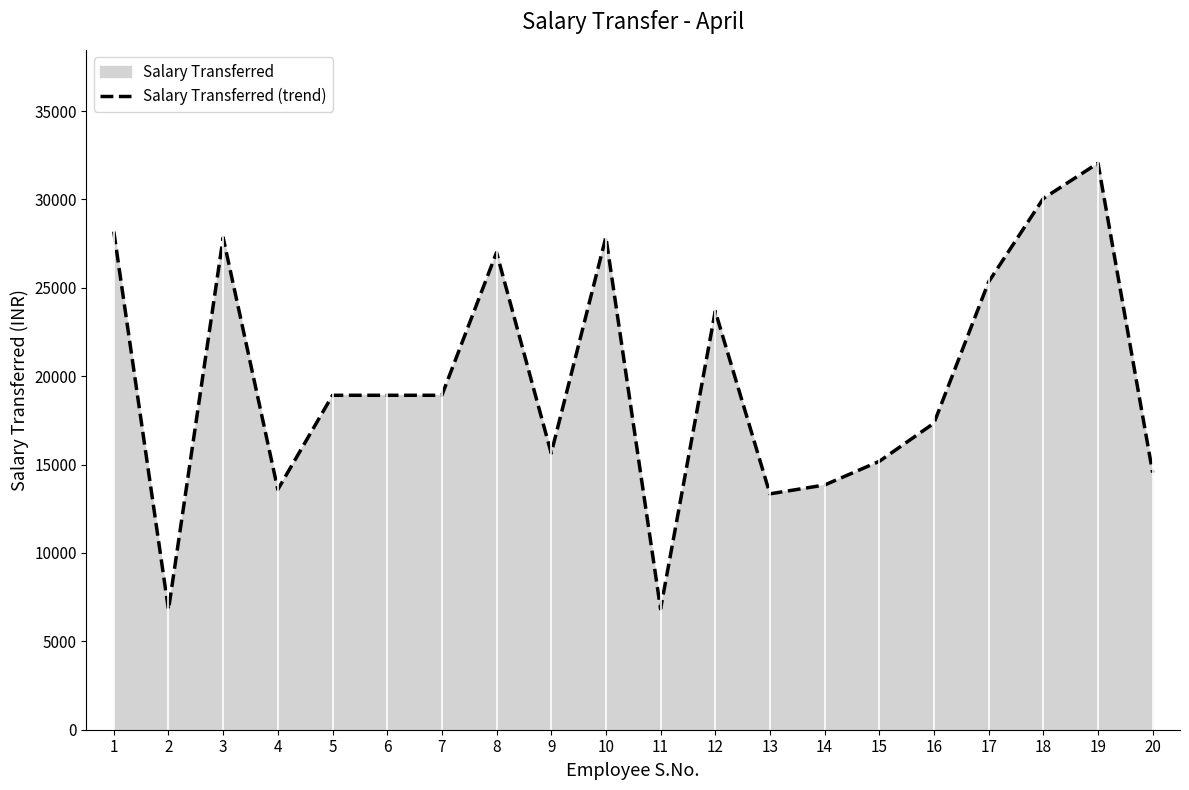

Does the chart display data point markers on the line(s)?

No